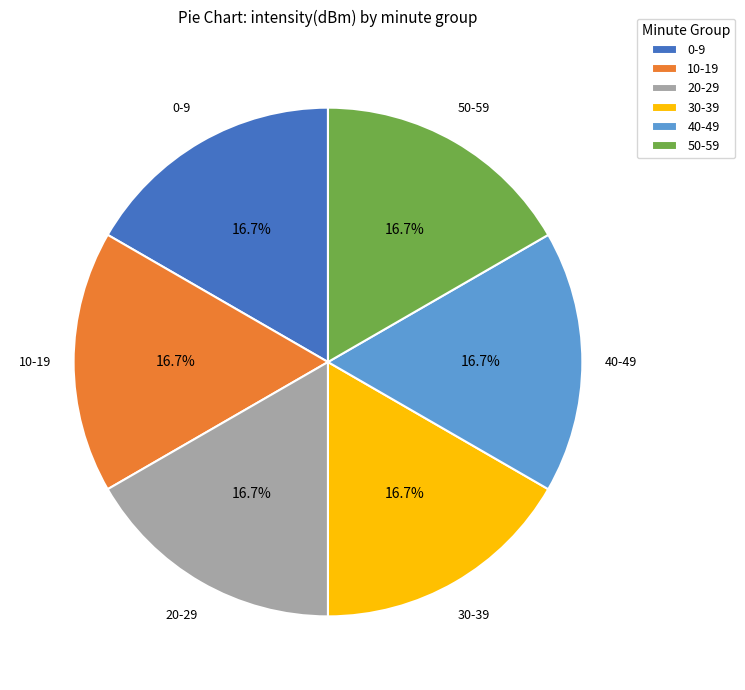

Do 20-29 and 40-49 together represent more than half of the pie?

No